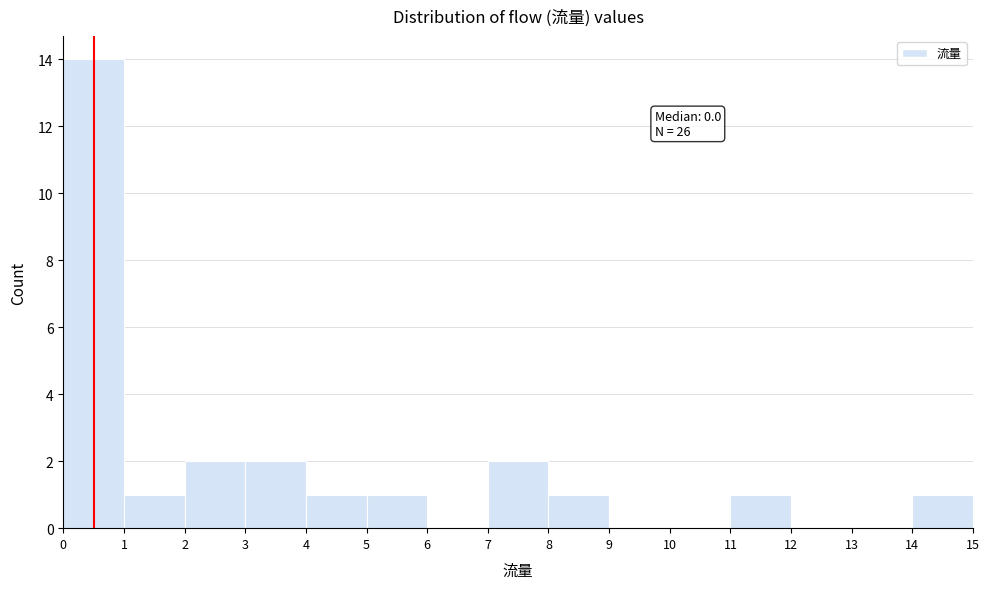

Reading left to right, list all the values displayed in this chart.

0=14	1=1	2=2	3=2	4=1	5=1	6=0	7=2	8=1	9=0	10=0	11=1	12=0	13=0	14=1